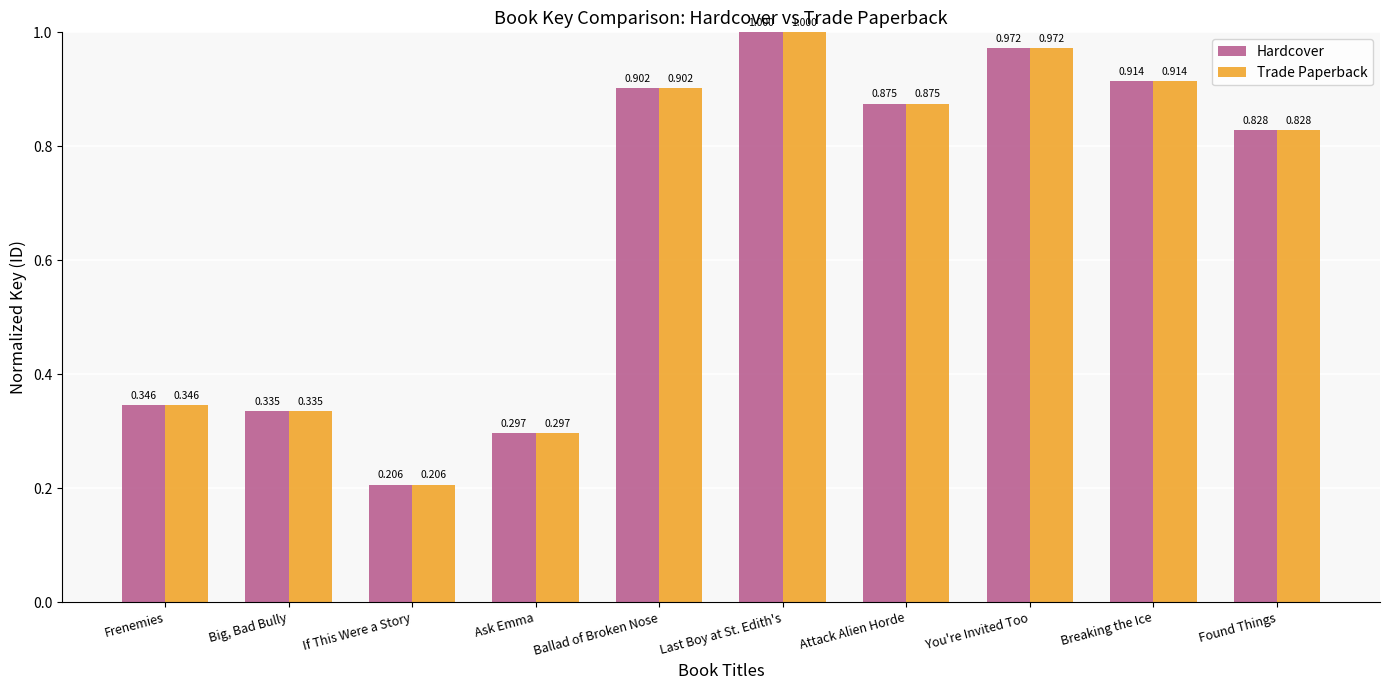

What is the average value of the Hardcover series?

0.7